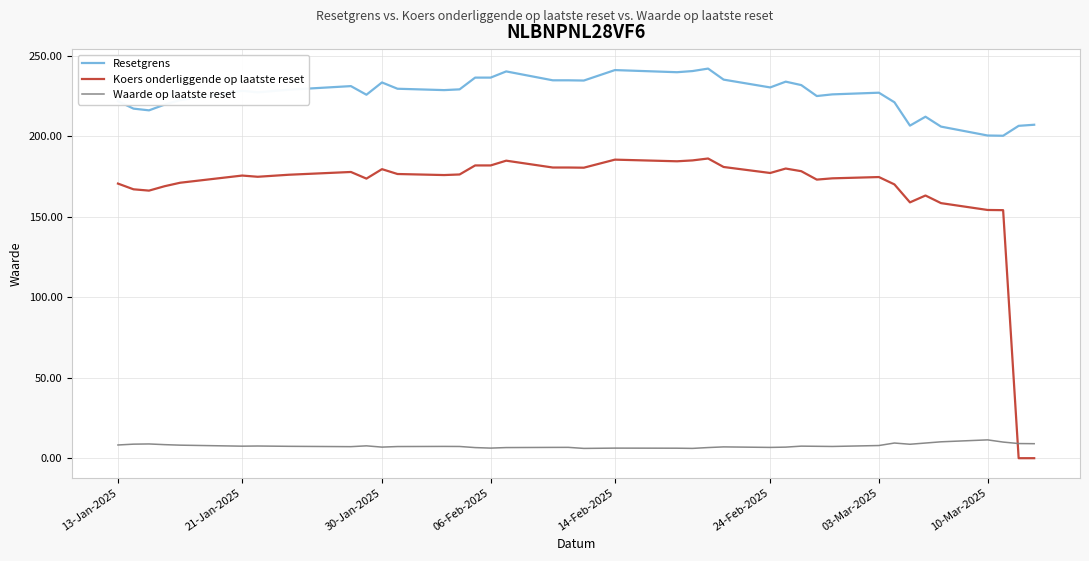

What is the highest value of the Koers onderliggende op laatste reset series?

186.2